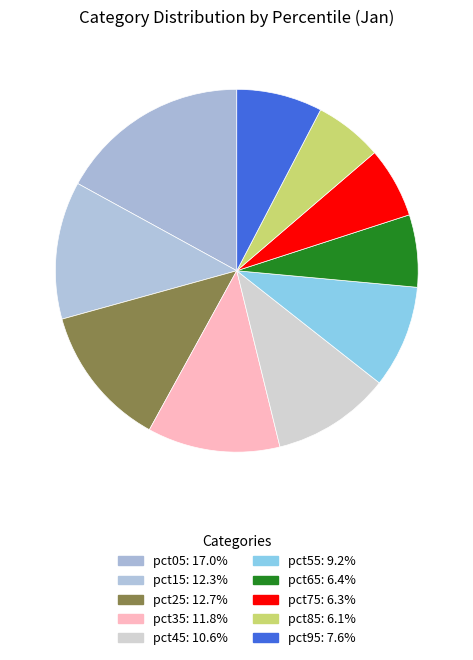

Which category has the smallest portion of the pie?

pct85